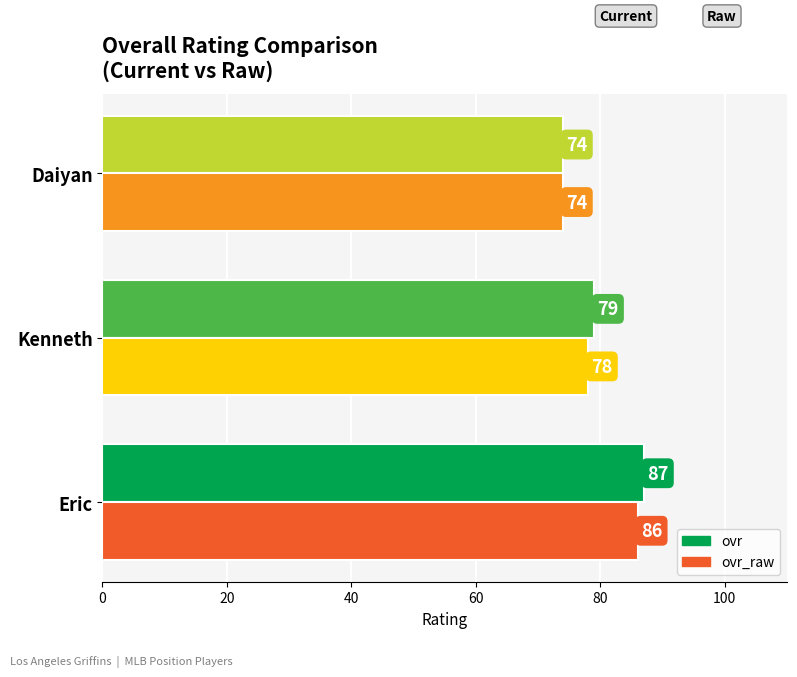

What is the sum of the ovr_raw values at Eric and Kenneth?

164